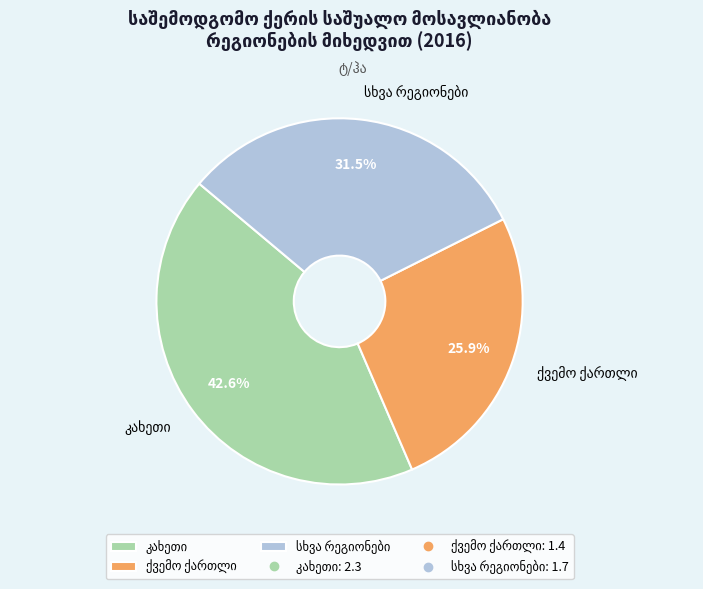

Is there any slice that represents more than half of the pie?

No